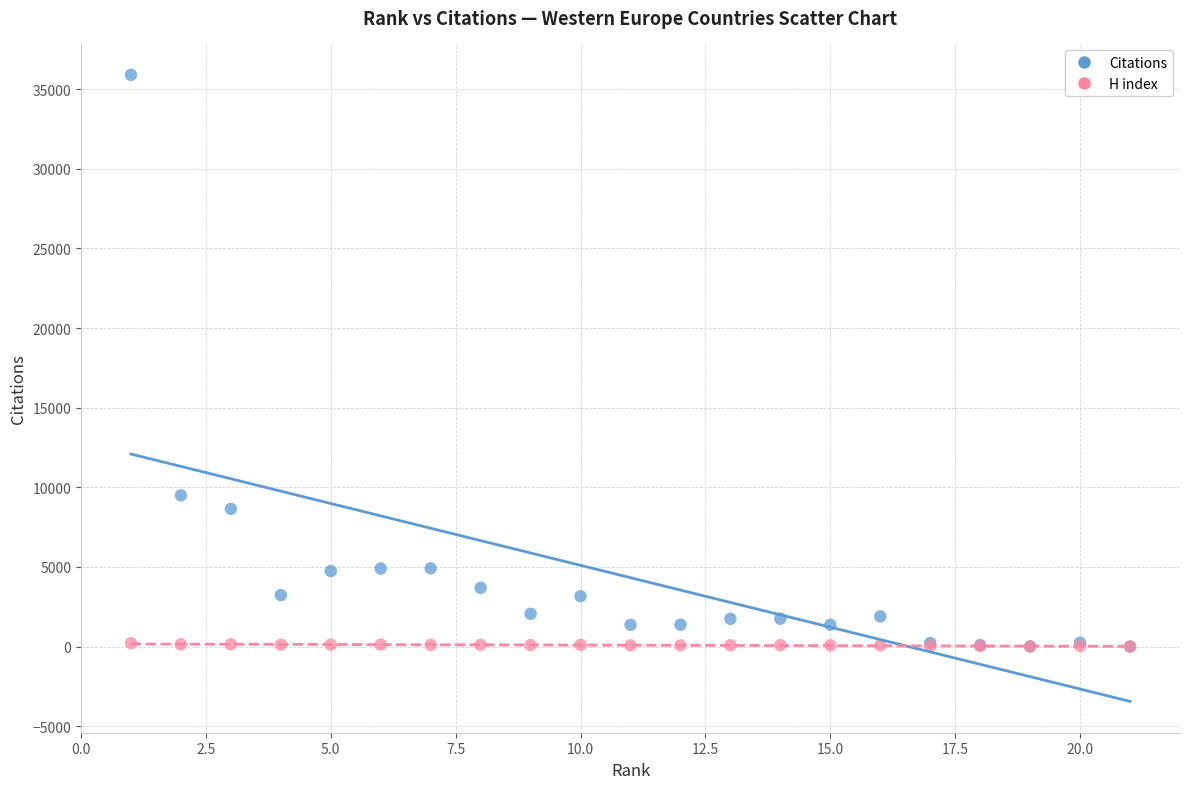

In the Citations series, what Y value is closest to 17954?

9498